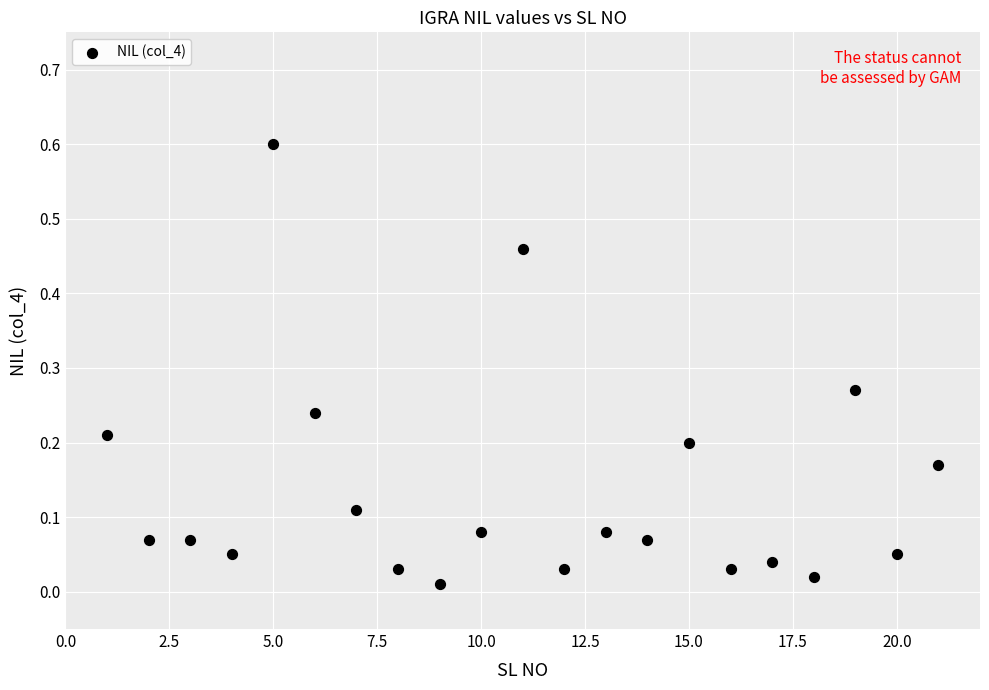

What is the range of Y values (max minus min)?

0.6